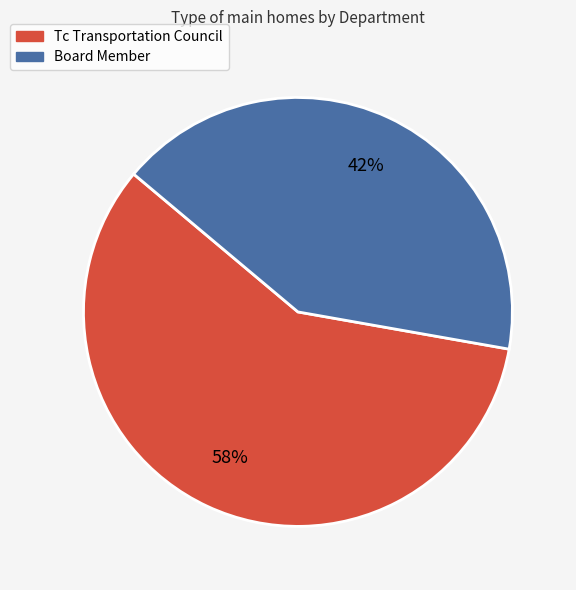

How many slices are in this pie chart?

2